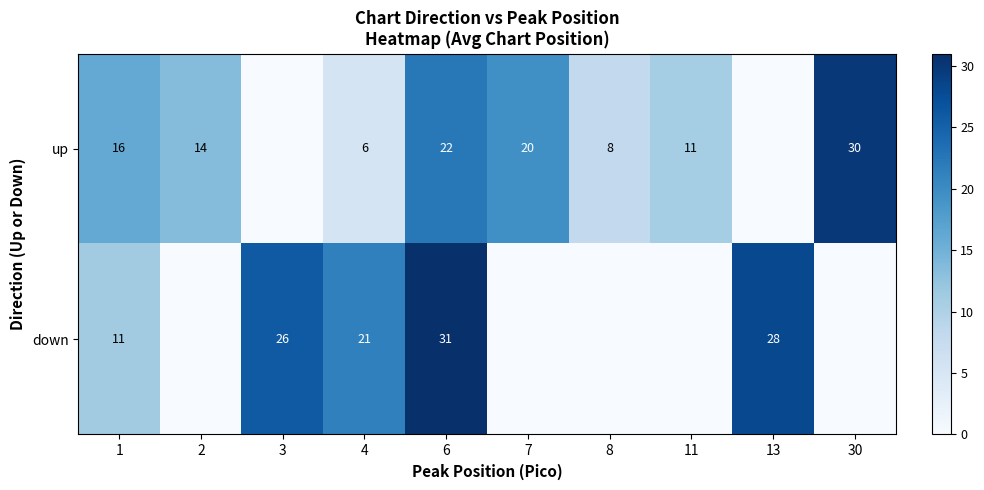

Rank the series at 4 from highest to lowest value.

down, up